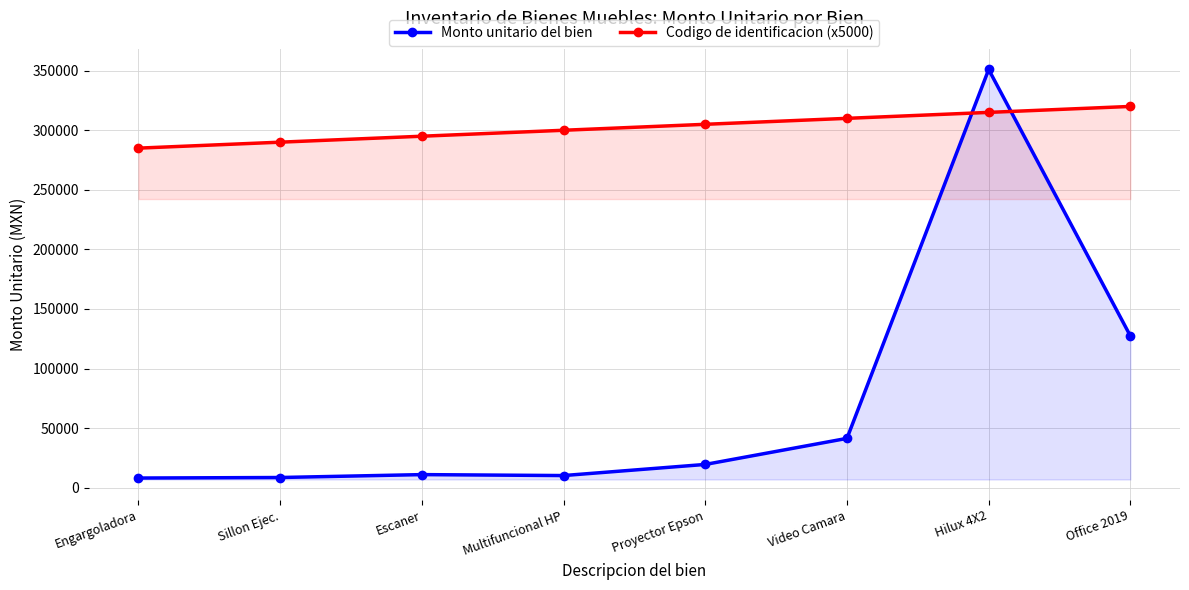

What is the total value across all series at Multifuncional HP?

310188.3